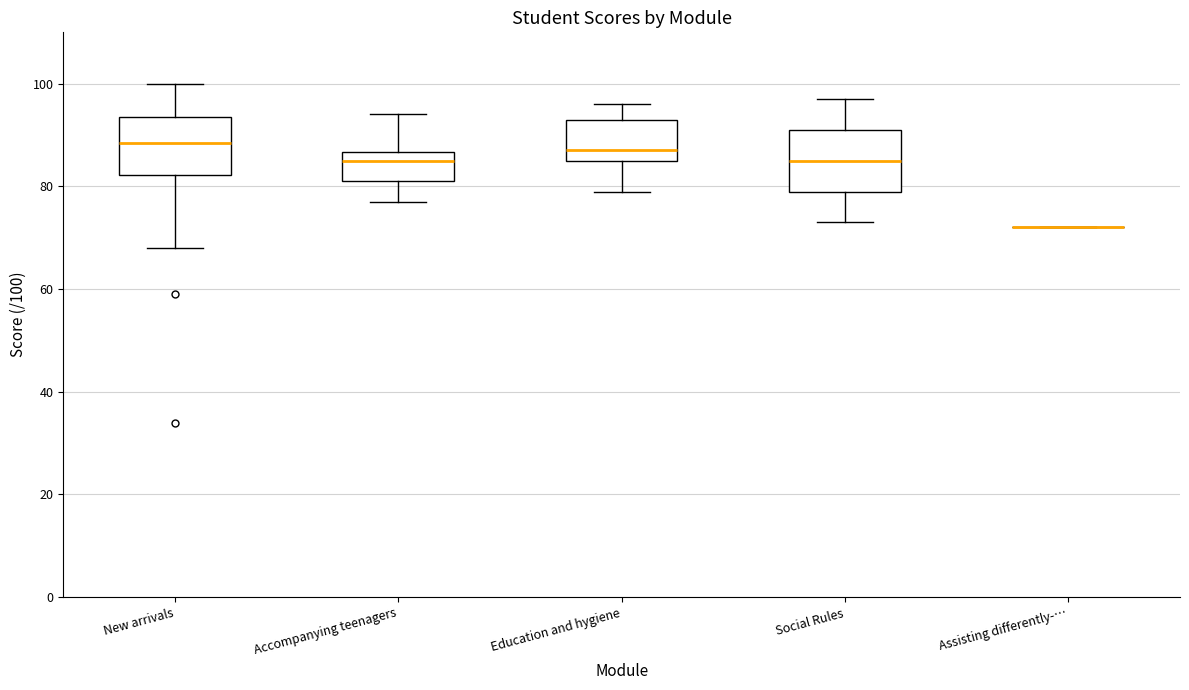

Where does the upper whisker of the box for Accompanying teenagers end on the y-axis? The values are not printed on the chart, so give them approximately, as read against the axis.

94